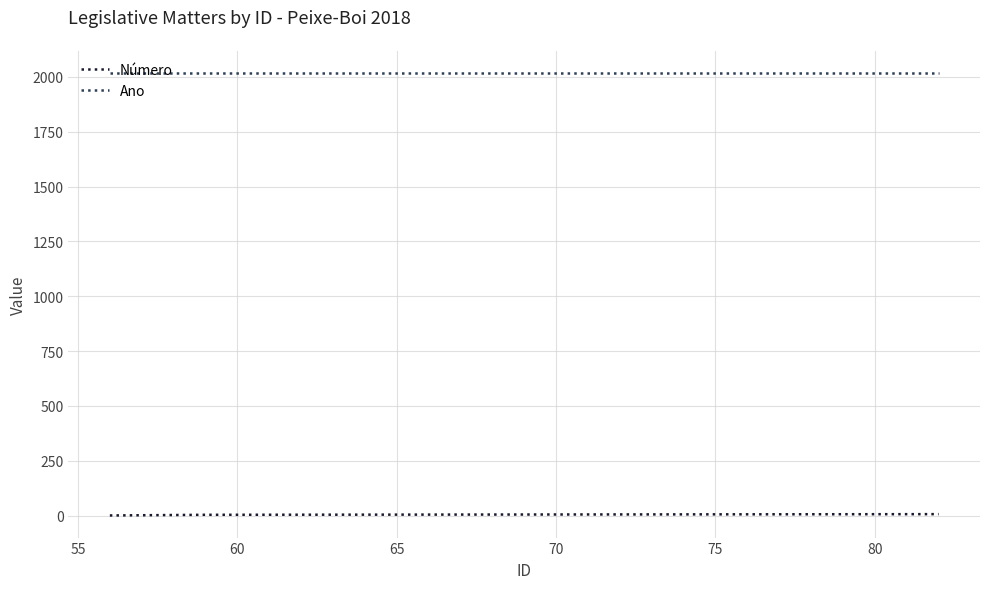

True or false: Ano and Número intersect in this chart.

False